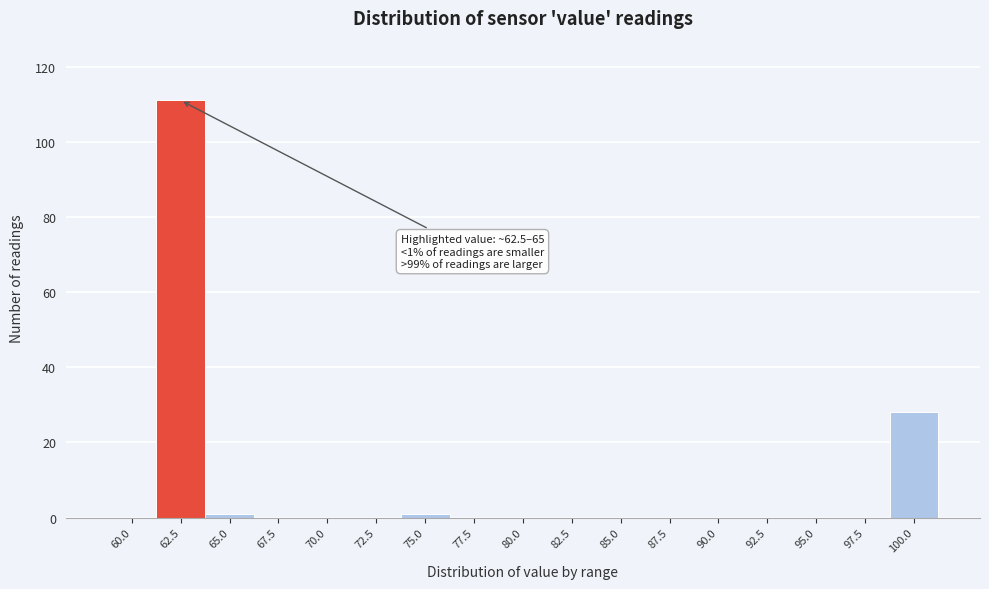

Reading left to right, extract all data points from this chart.

60.0=0	62.5=111	65.0=1	67.5=0	70.0=0	72.5=0	75.0=1	77.5=0	80.0=0	82.5=0	85.0=0	87.5=0	90.0=0	92.5=0	95.0=0	97.5=0	100.0=28